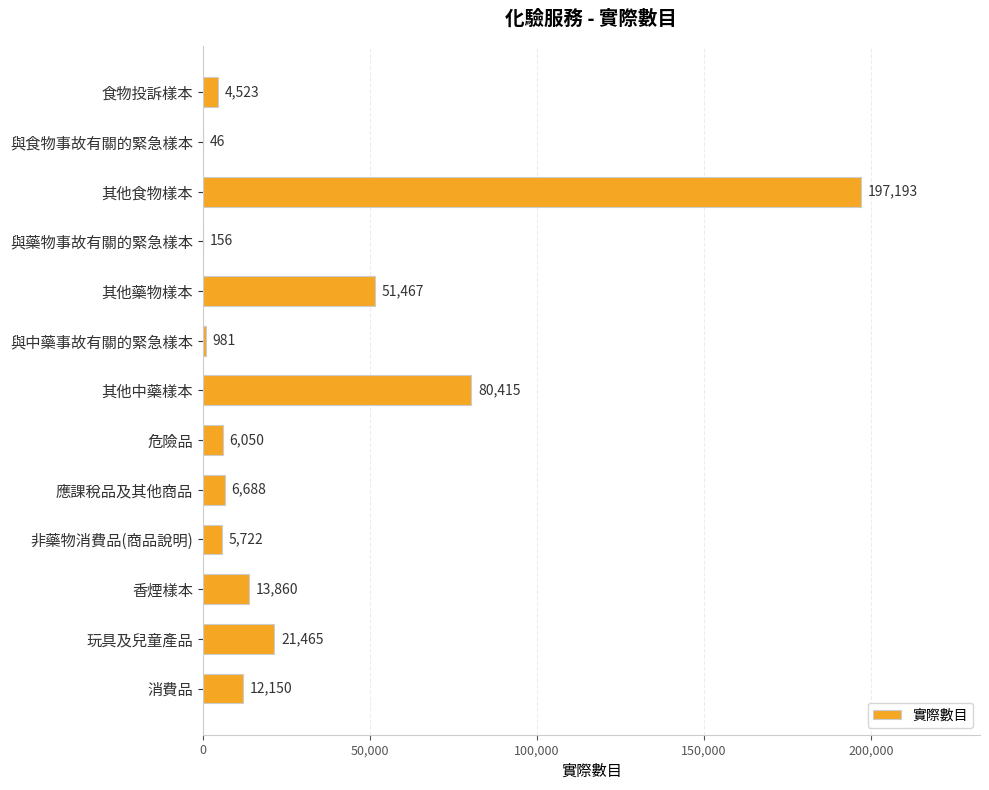

What is the sum of all values?

400716